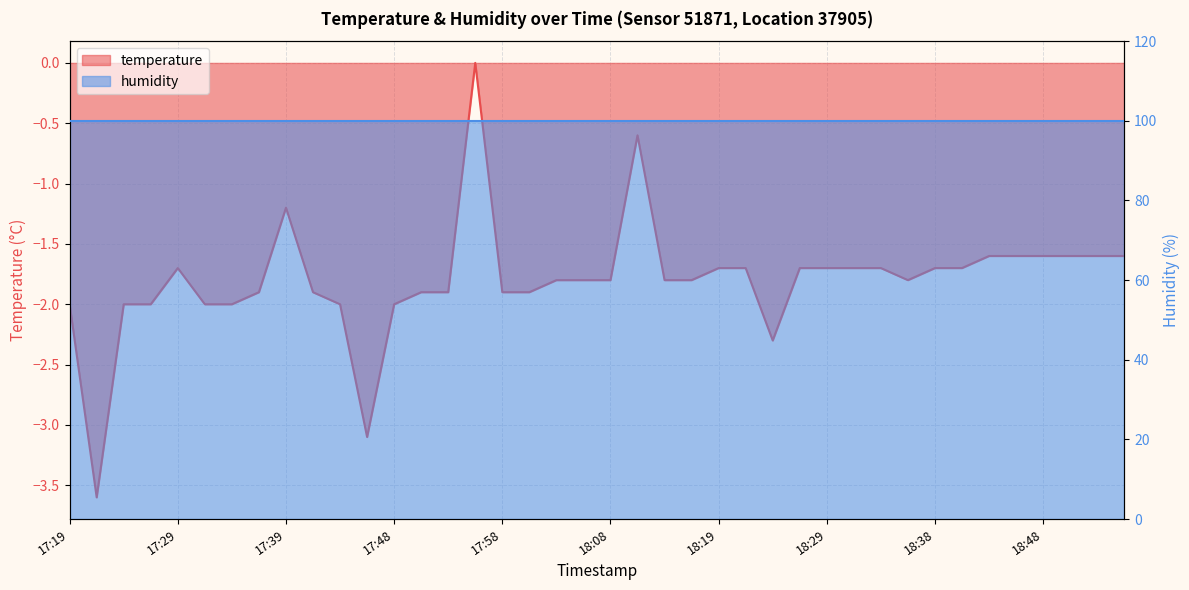

The value at 18:53 is -2.5. True or false?

False